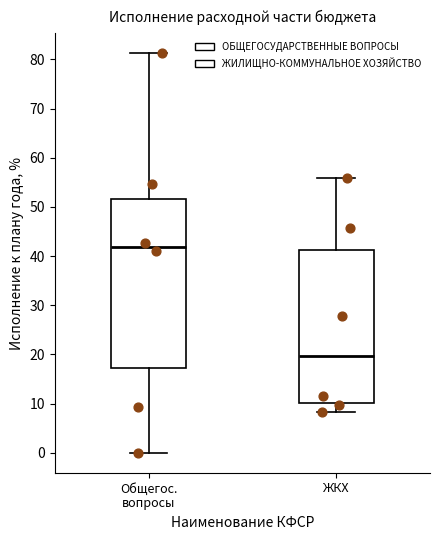

Where is the lower edge of the box for Общегос. вопросы on the y-axis? The values are not printed on the chart, so give them approximately, as read against the axis.

17